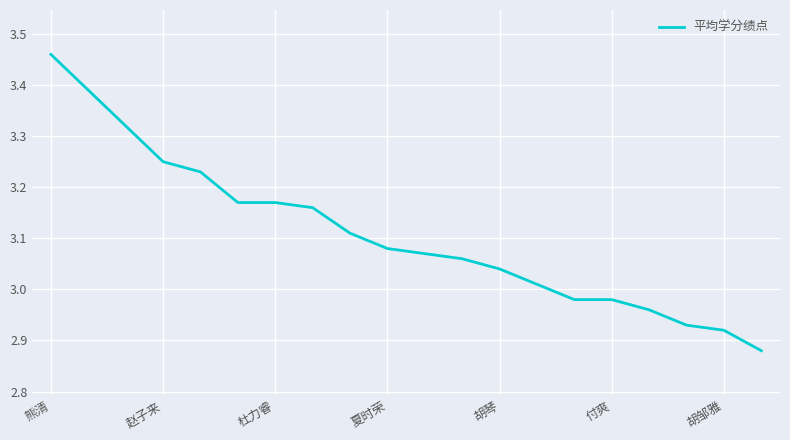

What is the difference between the maximum and minimum values?

0.6